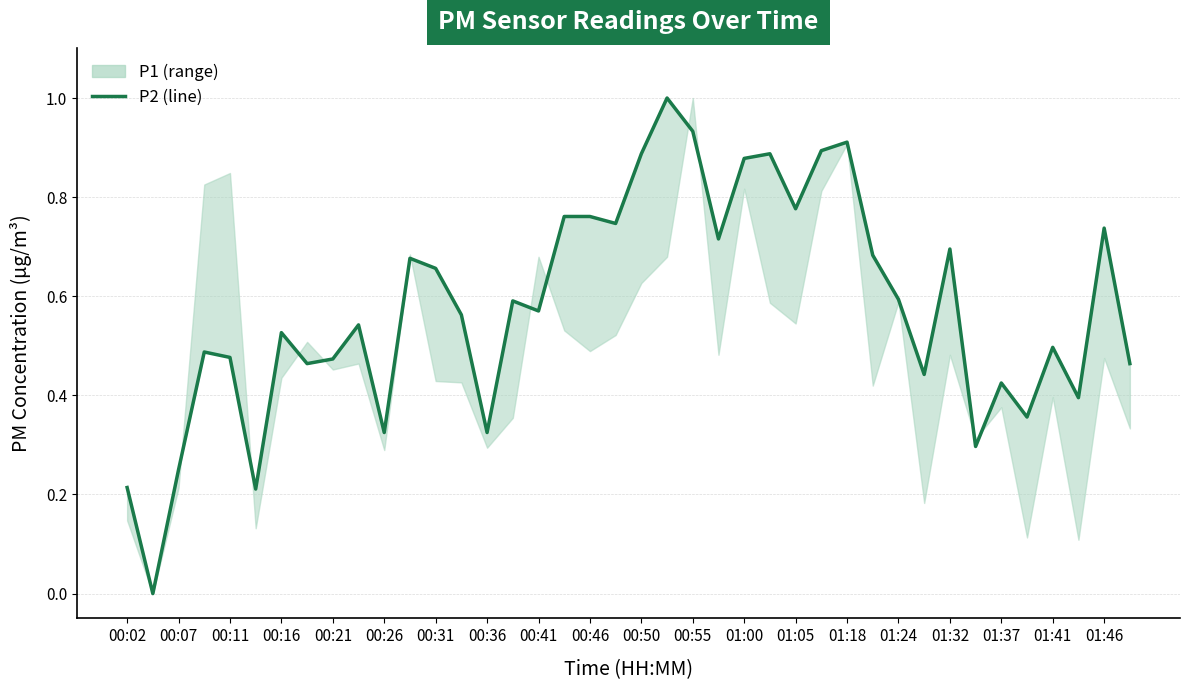

How many lines are shown in the chart?

1